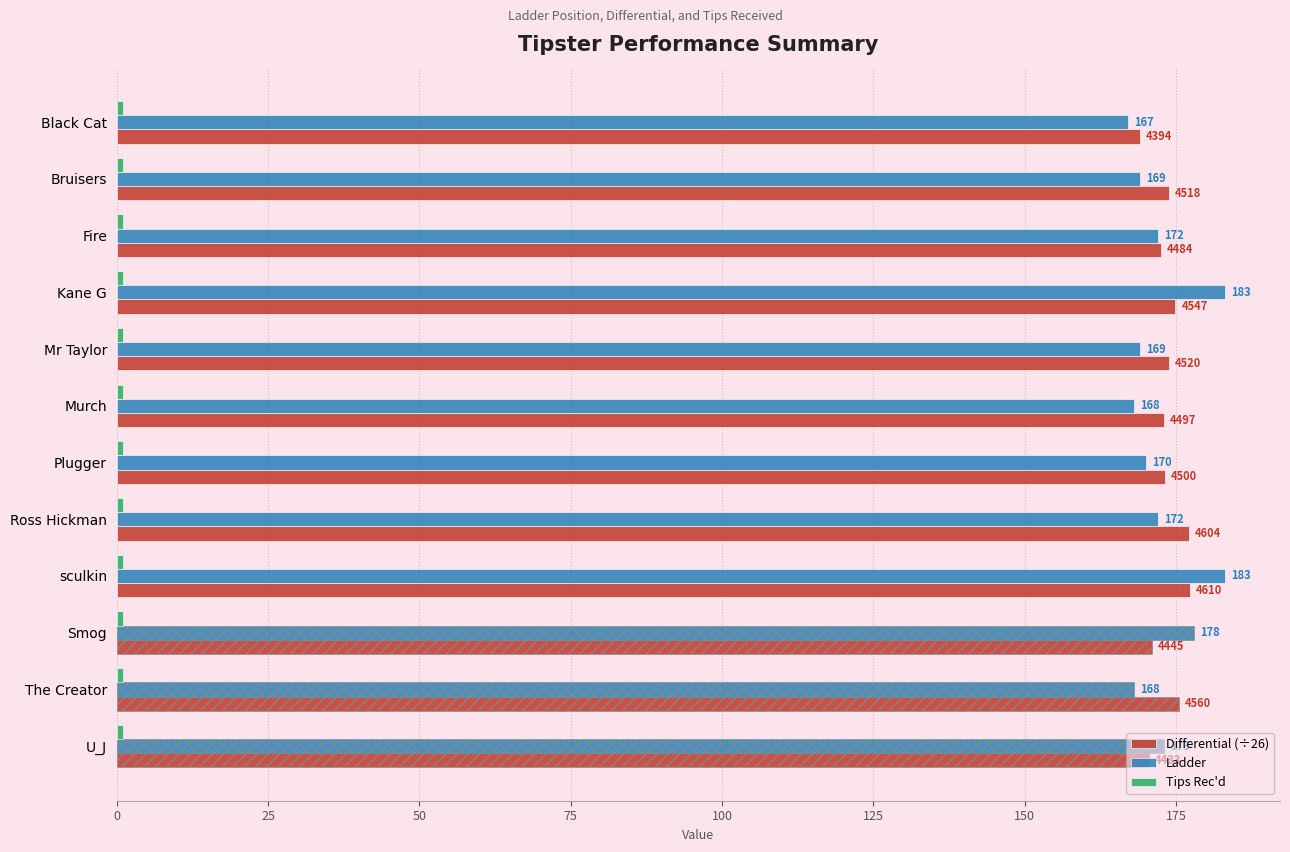

Which series changed the most between sculkin and U_J?

Ladder